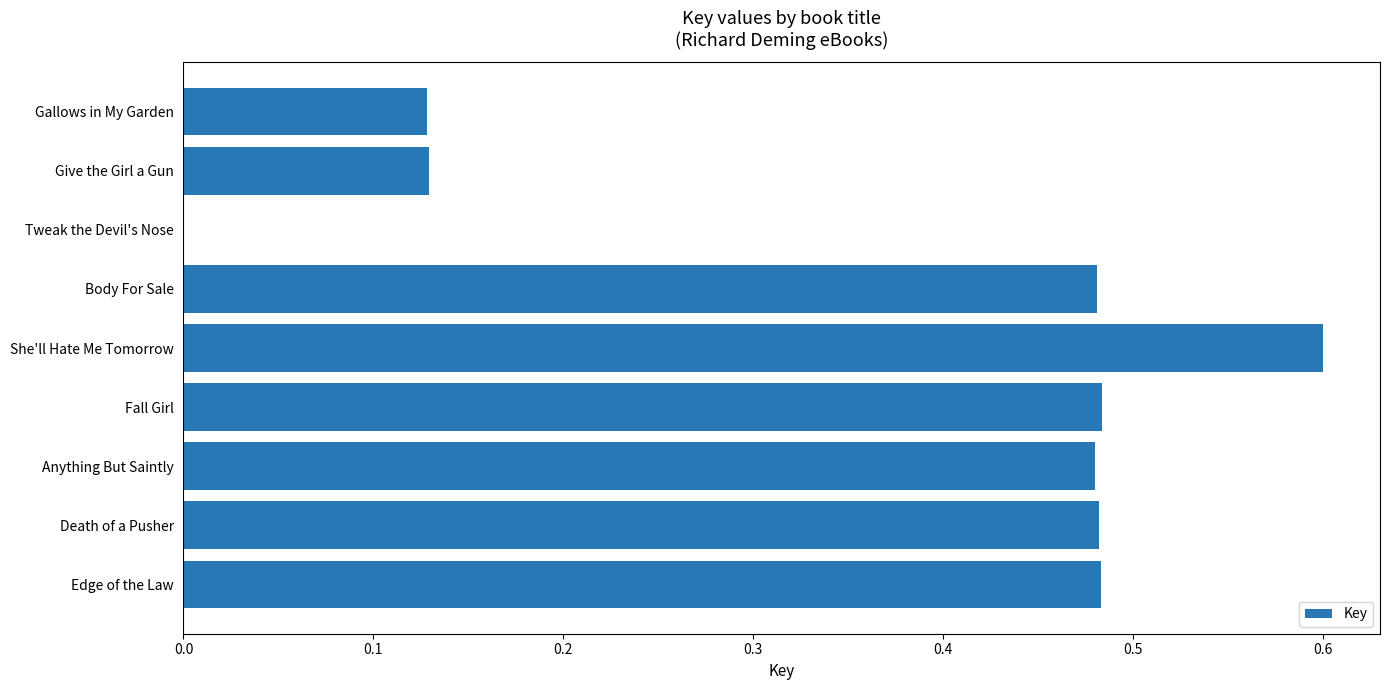

What is the sum of the values at Tweak the Devil's Nose and She'll Hate Me Tomorrow?

0.6